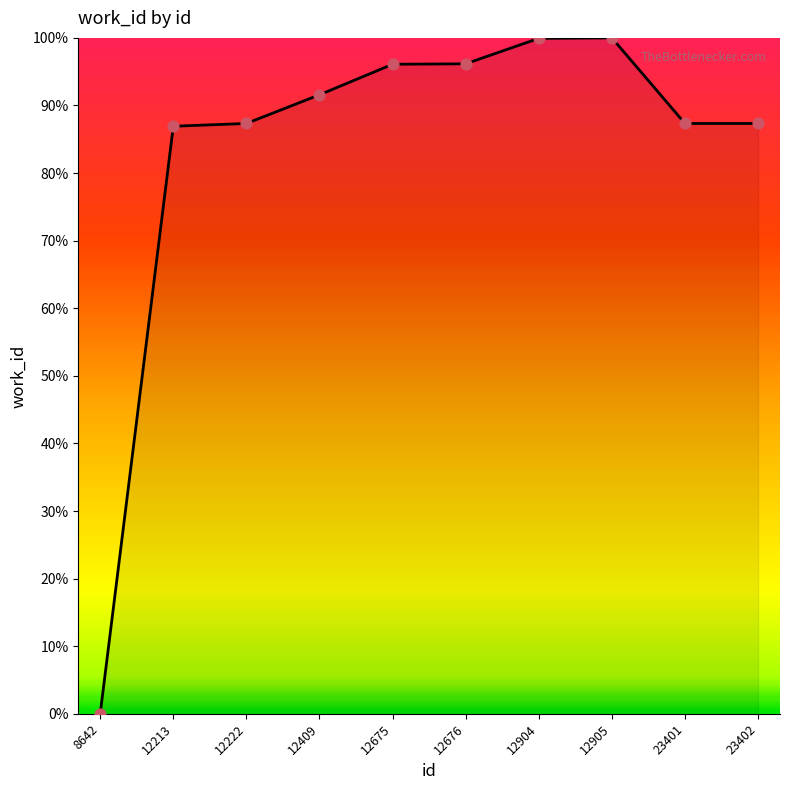

Between 12676 and 23401, which is larger?

12676